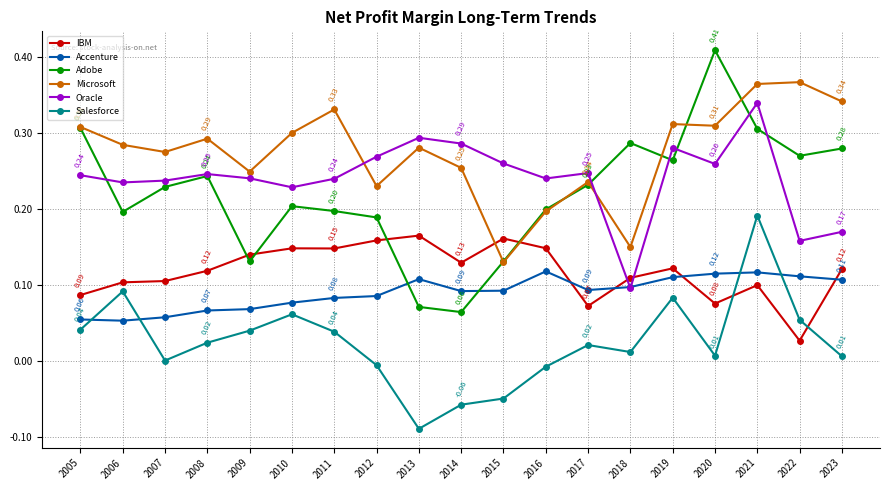

What is the total value across all series at 2016?

0.9